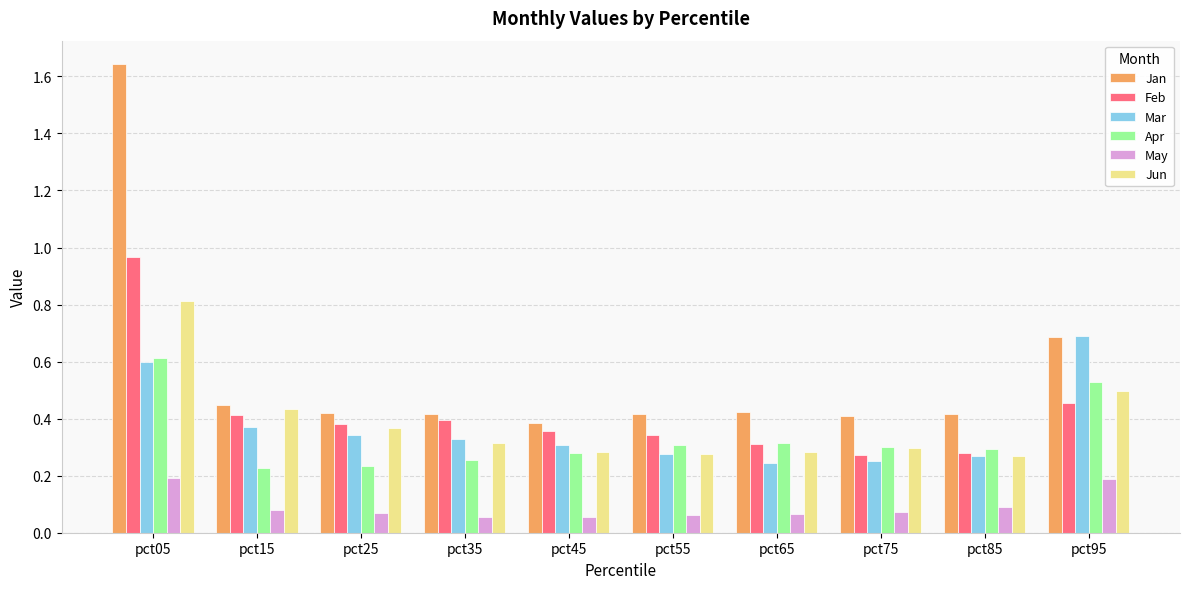

True or false: Jan has a value of 0.4 at pct25.

True